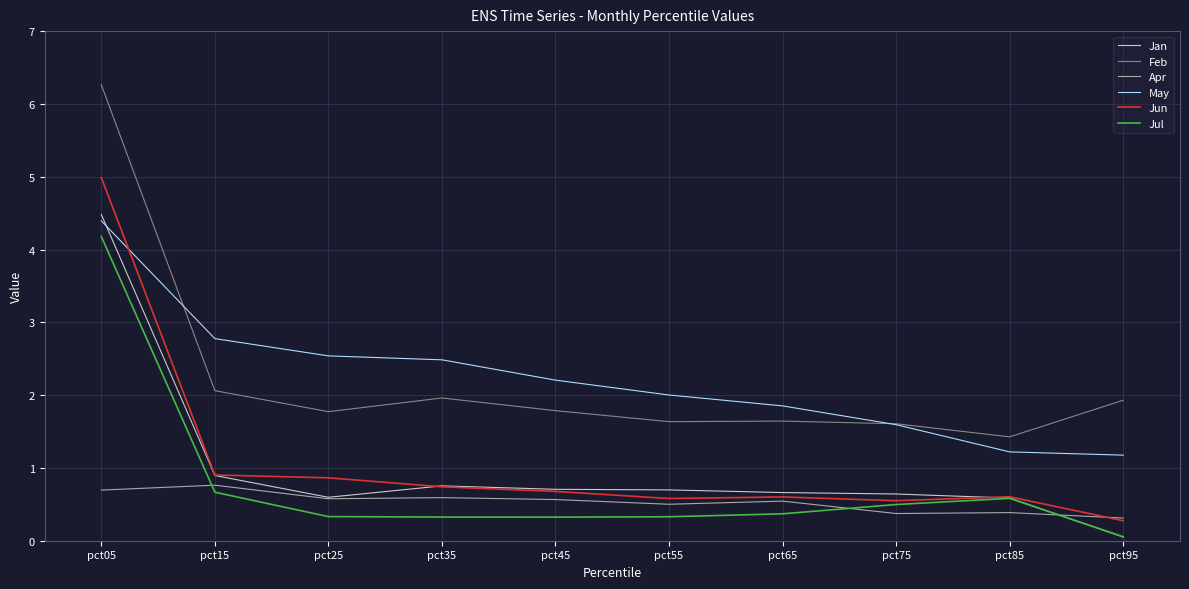

What is the difference between the second highest and minimum values in the Jan series?

0.8